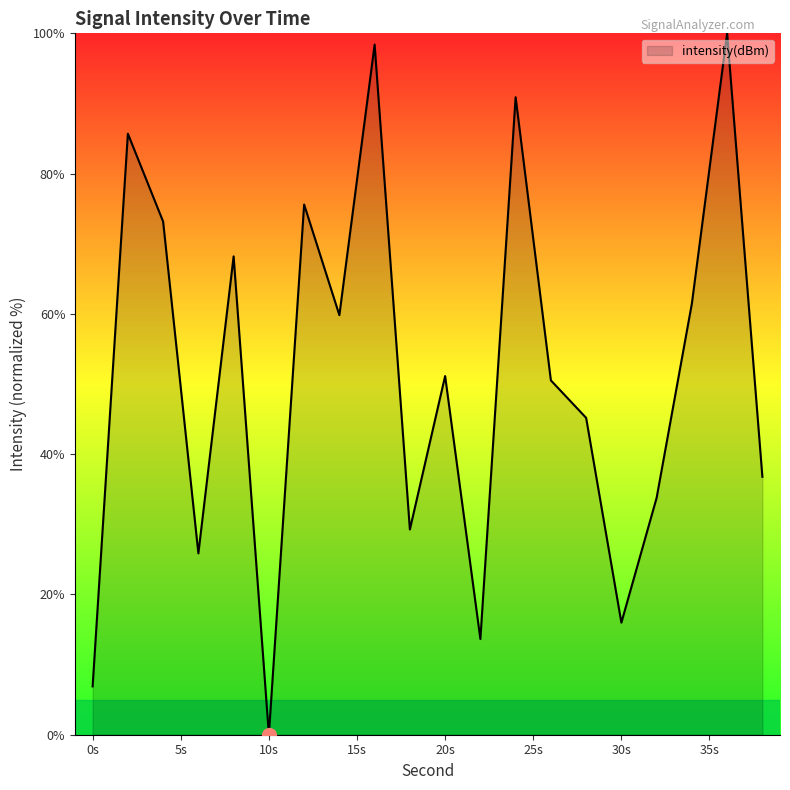

What is the difference between the maximum and minimum values?

100.0